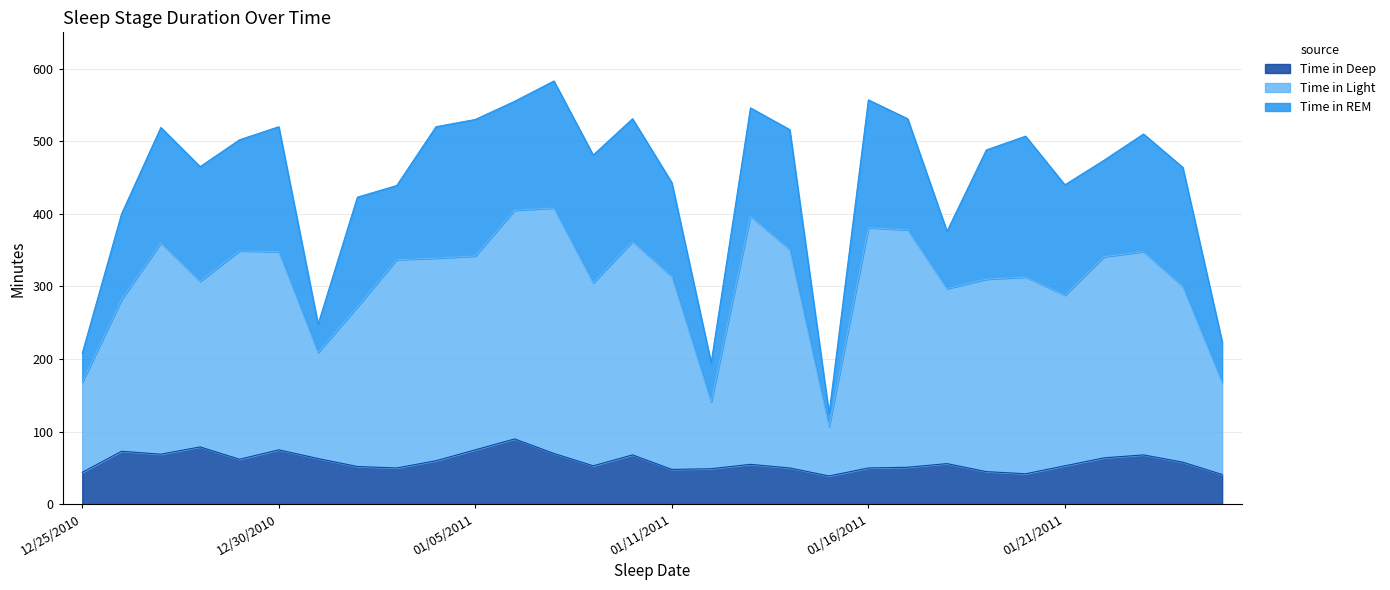

What is the total value across all series at 01/05/2011?

530